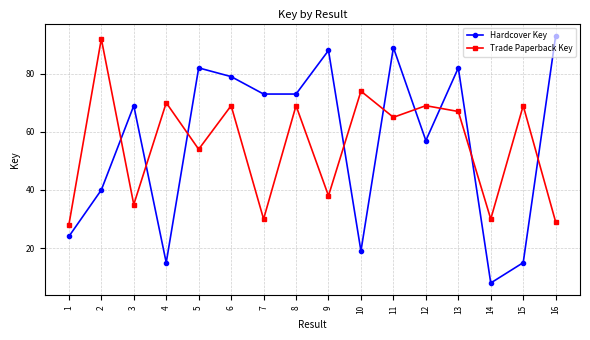

What are all the series names shown in the legend?

Hardcover Key, Trade Paperback Key